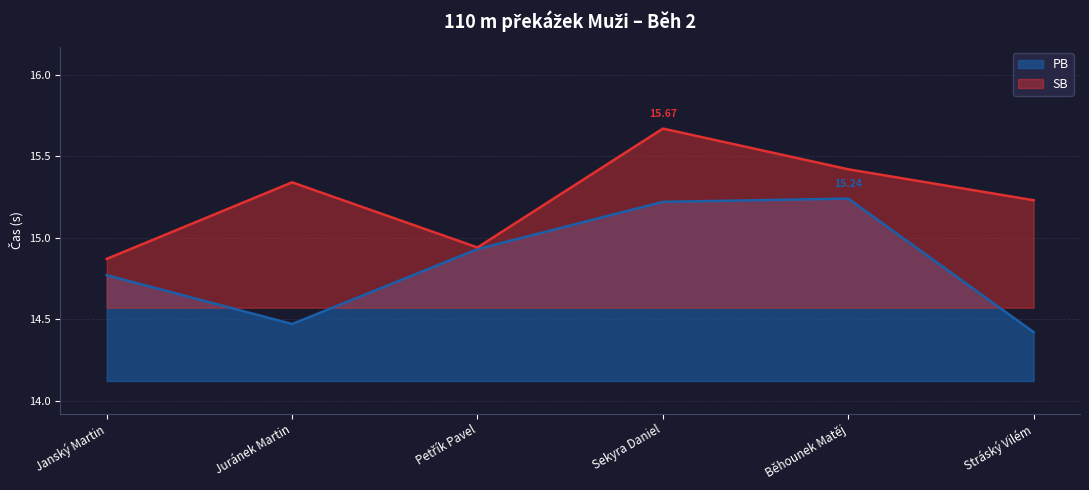

What is the label of the 6th point from the right?

Janský Martin